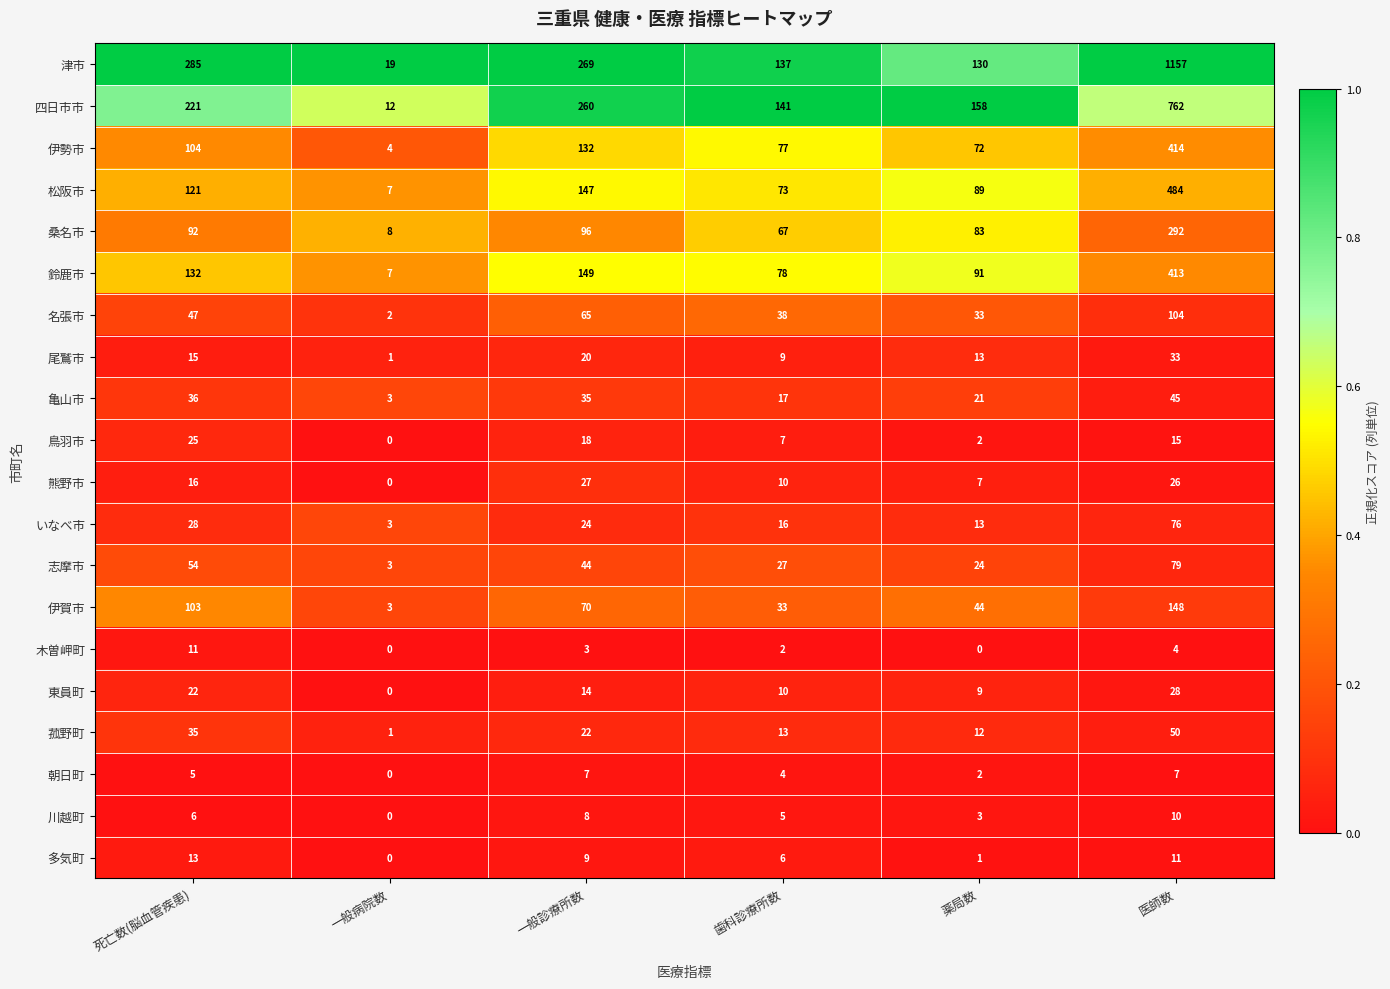

True or false: 四日市市 has a value of 141 at 歯科診療所数.

True